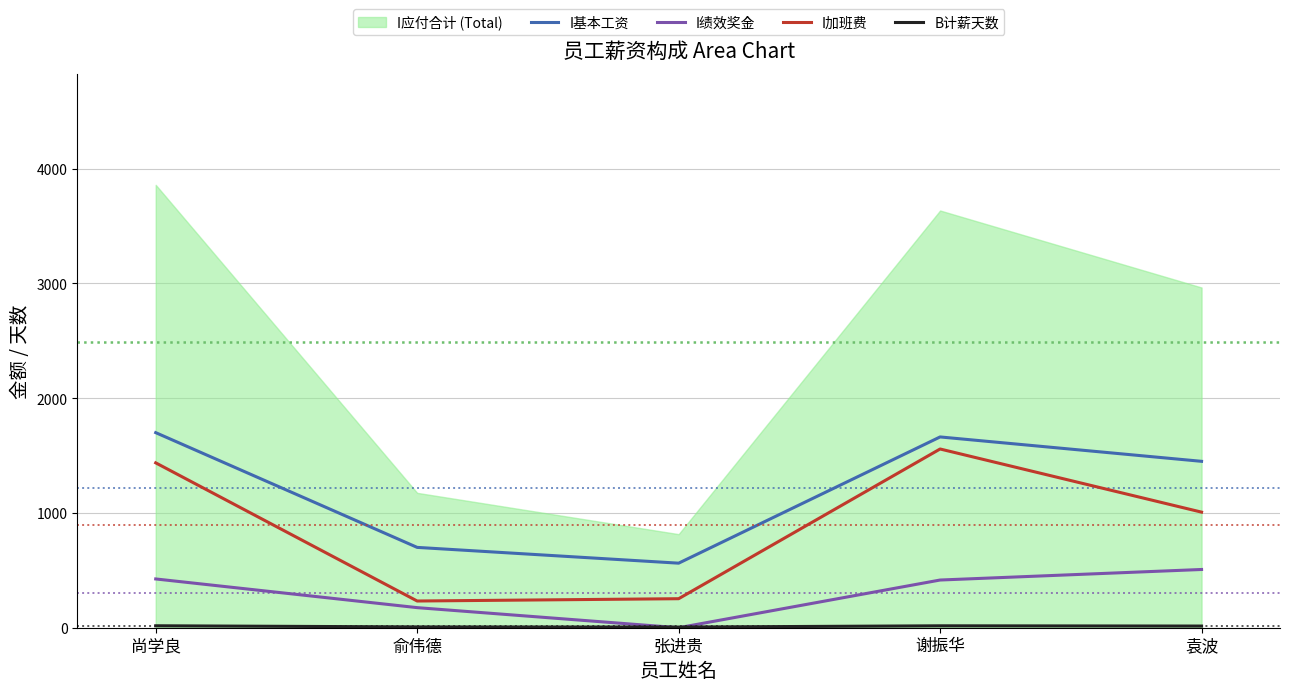

How many positive values does the I绩效奖金 series have?

4